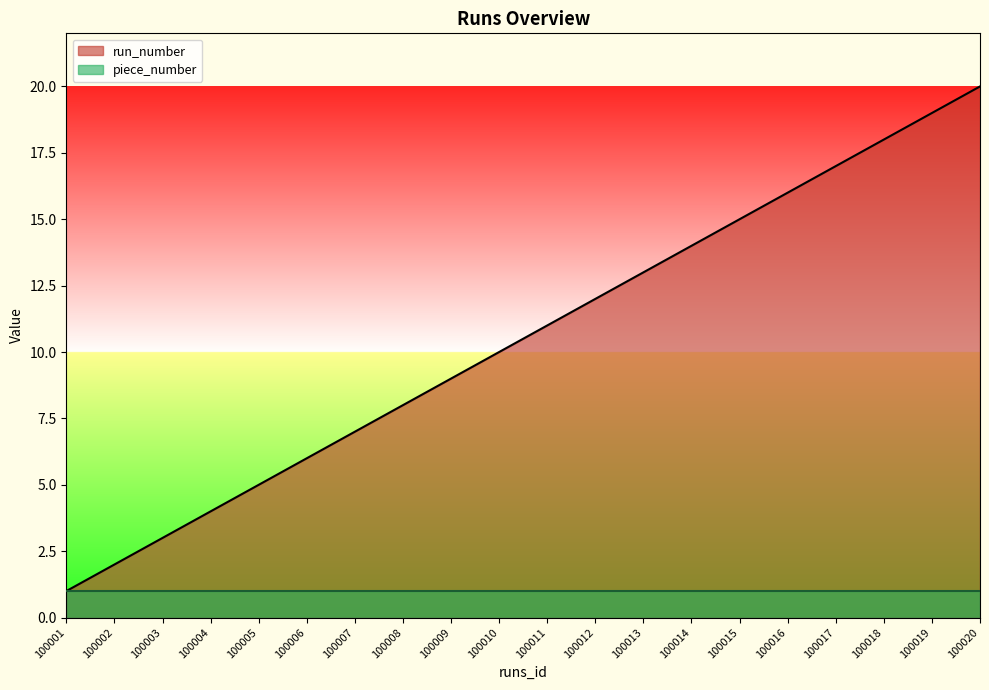

What is the value of the 5th point from the left?

5